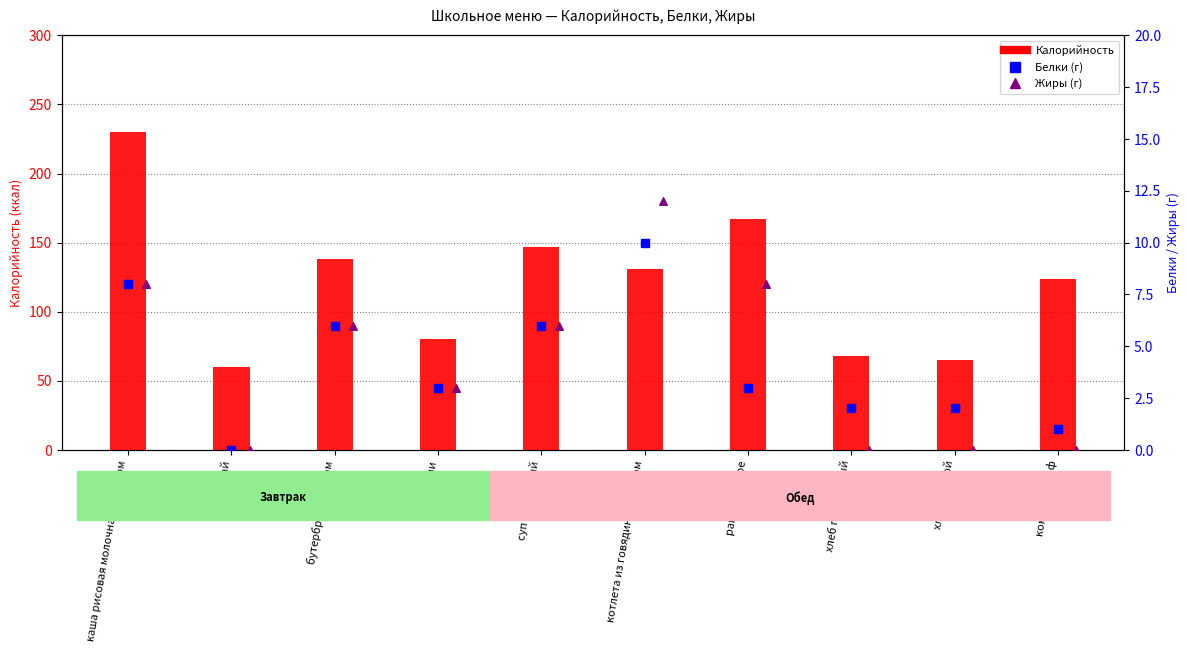

Which series contains the lowest Y value?

Белки (г)